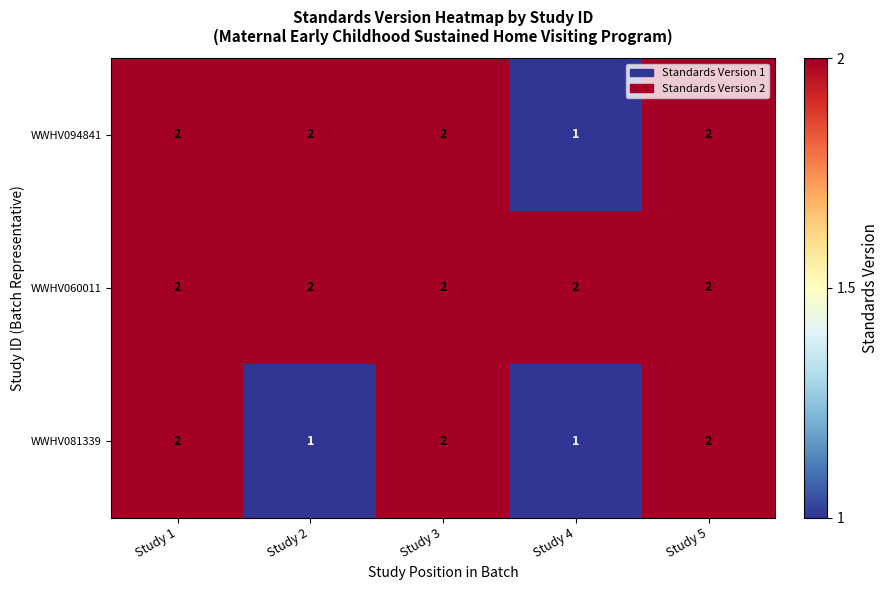

Reading left to right, extract all data points from this chart.

WWHV094841: Study 1=2	Study 2=2	Study 3=2	Study 4=1	Study 5=2
WWHV060011: Study 1=2	Study 2=2	Study 3=2	Study 4=2	Study 5=2
WWHV081339: Study 1=2	Study 2=1	Study 3=2	Study 4=1	Study 5=2